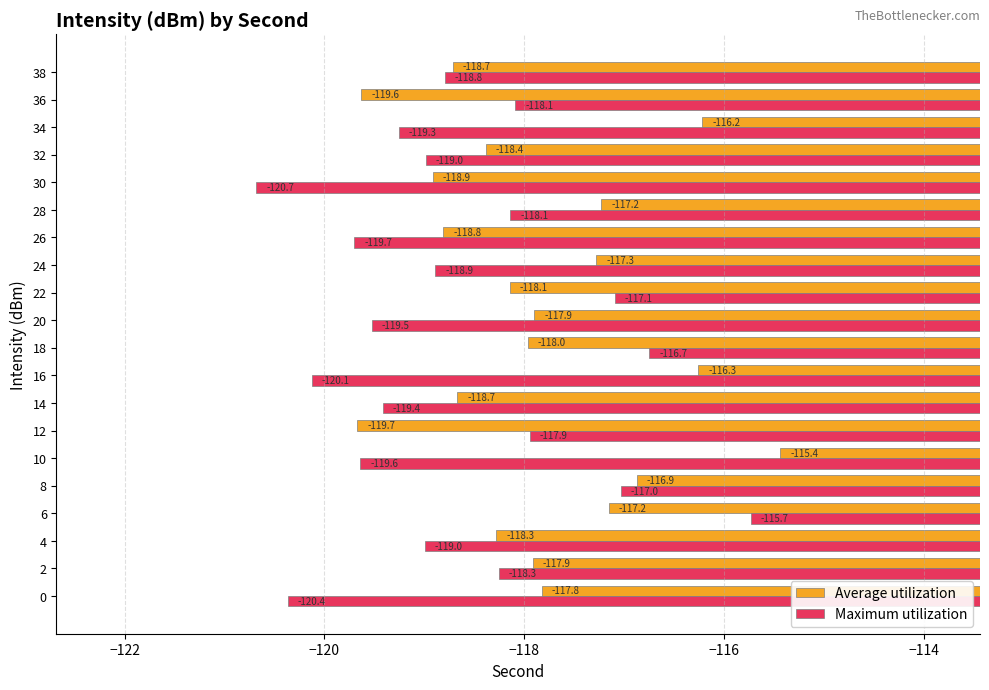

What value does the Maximum utilization series have at 34?

-119.3